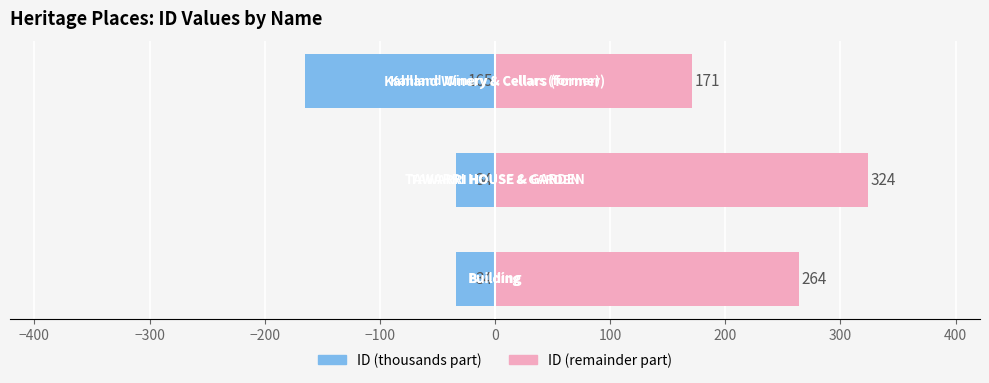

How many groups of bars are there?

3